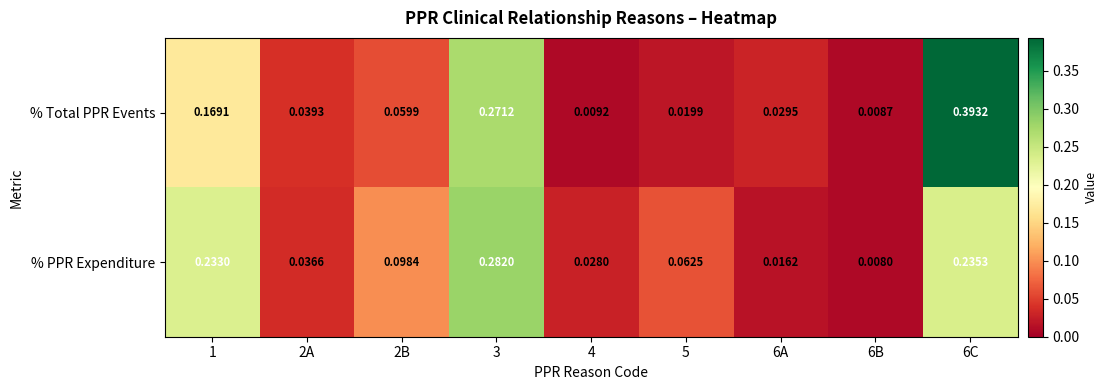

Which series has the largest range (max minus min)?

% Total PPR Events